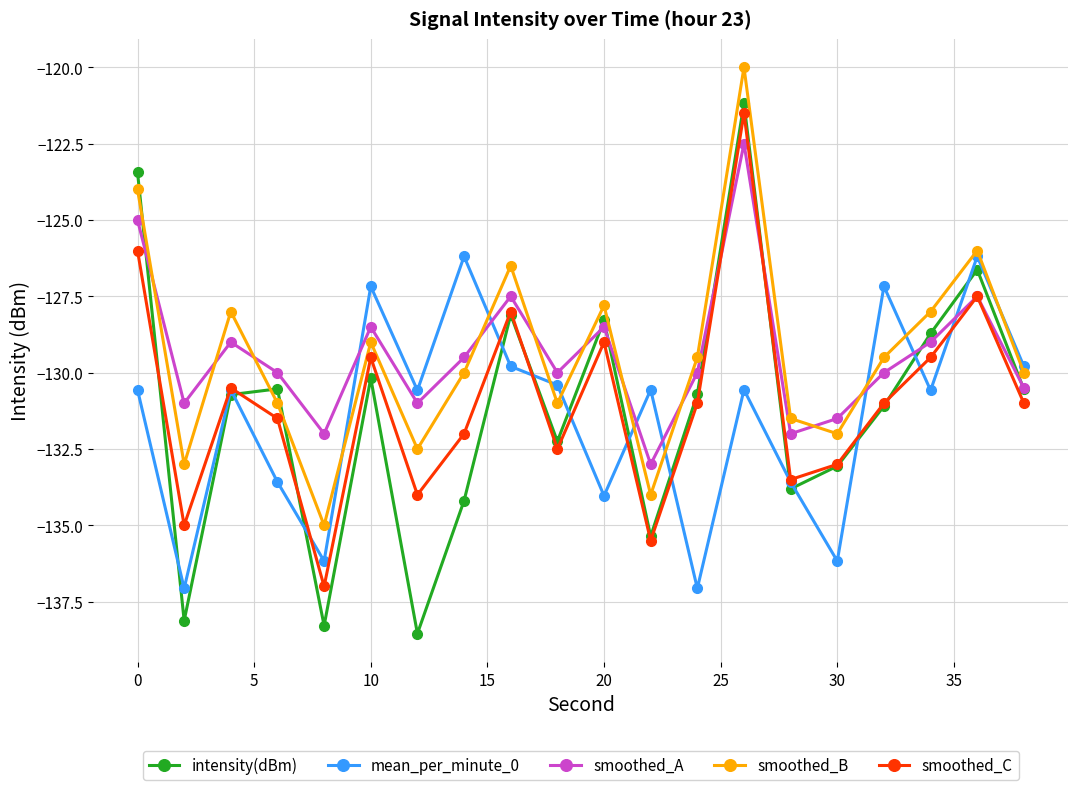

Reading left to right, transcribe all the data shown in this chart.

intensity(dBm): -123.4	-138.1	-130.7	-130.5	-138.3	-130.2	-138.5	-134.2	-128.1	-132.2	-128.3	-135.4	-130.7	-121.2	-133.8	-133.1	-131.1	-128.7	-126.6	-130.5
mean_per_minute_0: -130.6	-137.1	-130.6	-133.6	-136.2	-127.2	-130.6	-126.2	-129.8	-130.4	-134.0	-130.6	-137.1	-130.6	-133.6	-136.2	-127.2	-130.6	-126.2	-129.8
smoothed_A: -125.0	-131.0	-129.0	-130.0	-132.0	-128.5	-131.0	-129.5	-127.5	-130.0	-128.5	-133.0	-130.0	-122.5	-132.0	-131.5	-130.0	-129.0	-127.5	-130.5
smoothed_B: -124.0	-133.0	-128.0	-131.0	-135.0	-129.0	-132.5	-130.0	-126.5	-131.0	-127.8	-134.0	-129.5	-120.0	-131.5	-132.0	-129.5	-128.0	-126.0	-130.0
smoothed_C: -126.0	-135.0	-130.5	-131.5	-137.0	-129.5	-134.0	-132.0	-128.0	-132.5	-129.0	-135.5	-131.0	-121.5	-133.5	-133.0	-131.0	-129.5	-127.5	-131.0